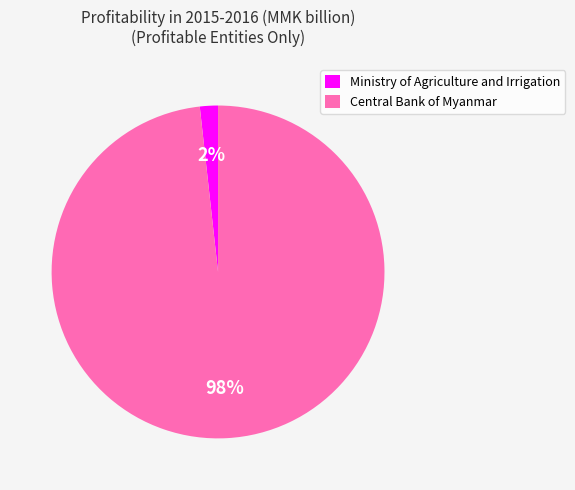

What is the largest slice in the pie chart?

Central Bank of Myanmar